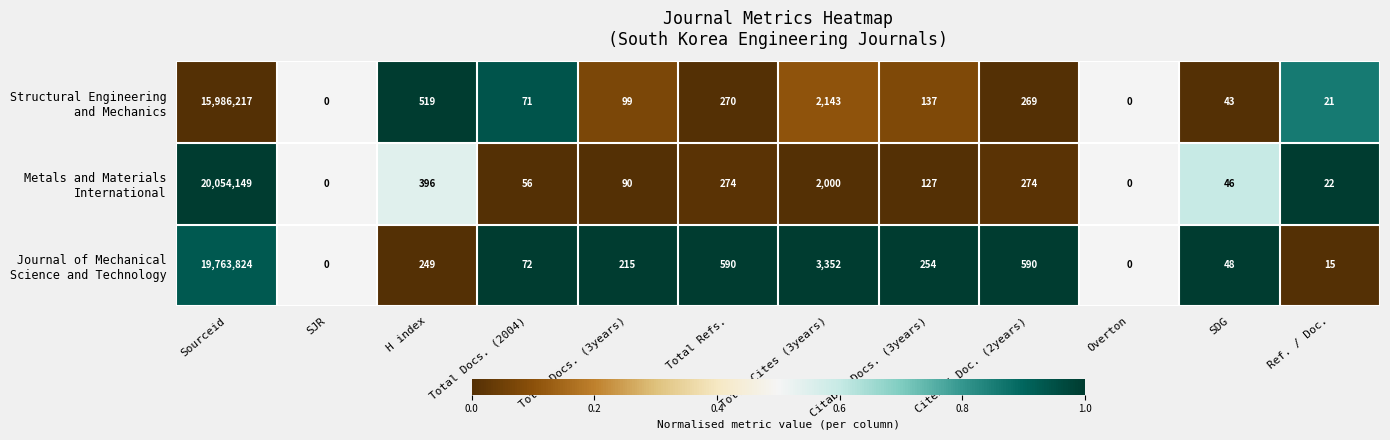

At which category is the sum across all series the highest?

Sourceid